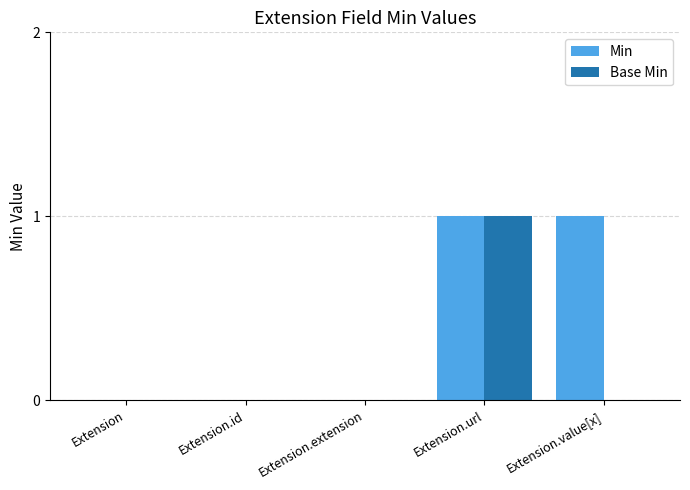

The value of Min at Extension is 1. True or false?

False